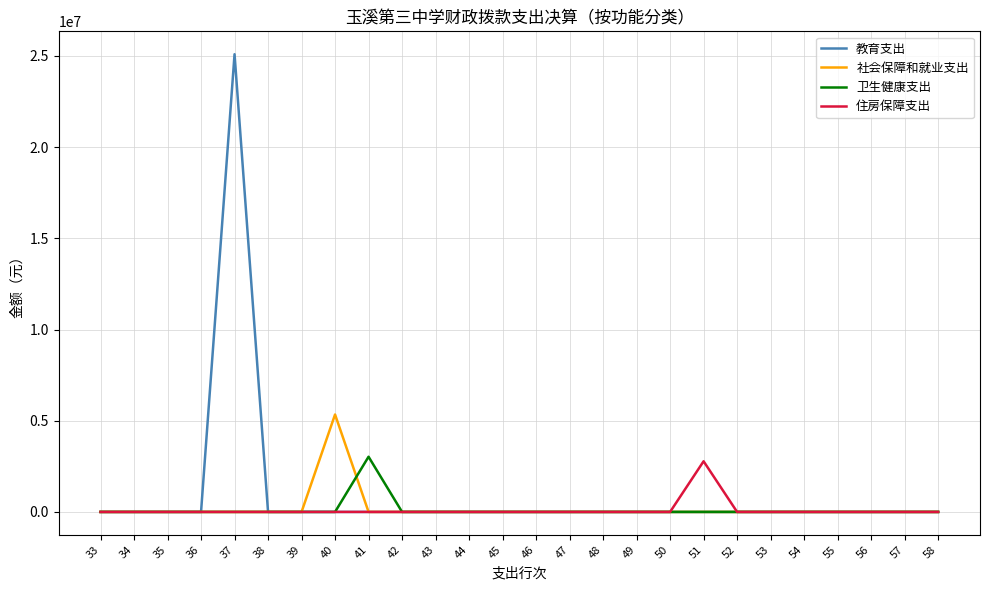

Is this an area chart (filled region under the line)?

No